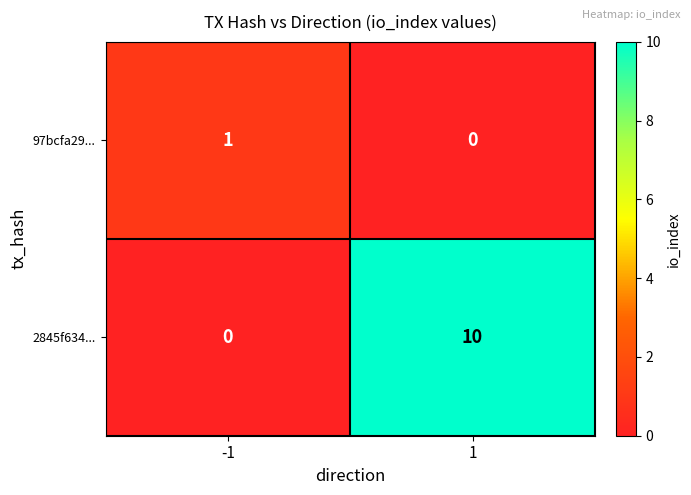

List the series in order of their overall mean, highest first.

2845f634..., 97bcfa29...